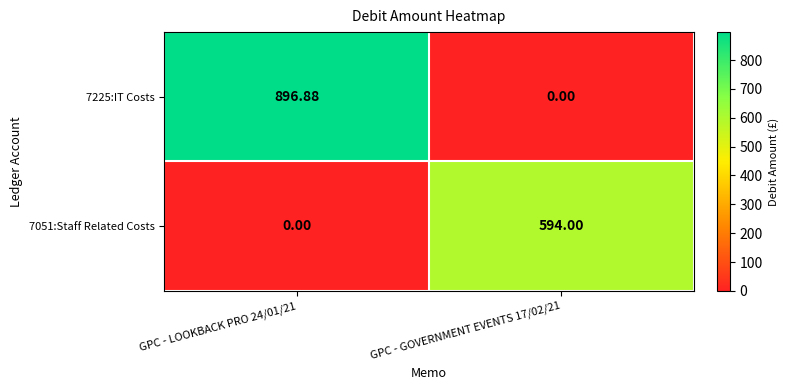

Reading right to left, extract all data points from this chart.

7225:IT Costs: GPC - GOVERNMENT EVENTS 17/02/21=0.0	GPC - LOOKBACK PRO 24/01/21=896.9
7051:Staff Related Costs: GPC - GOVERNMENT EVENTS 17/02/21=594.0	GPC - LOOKBACK PRO 24/01/21=0.0